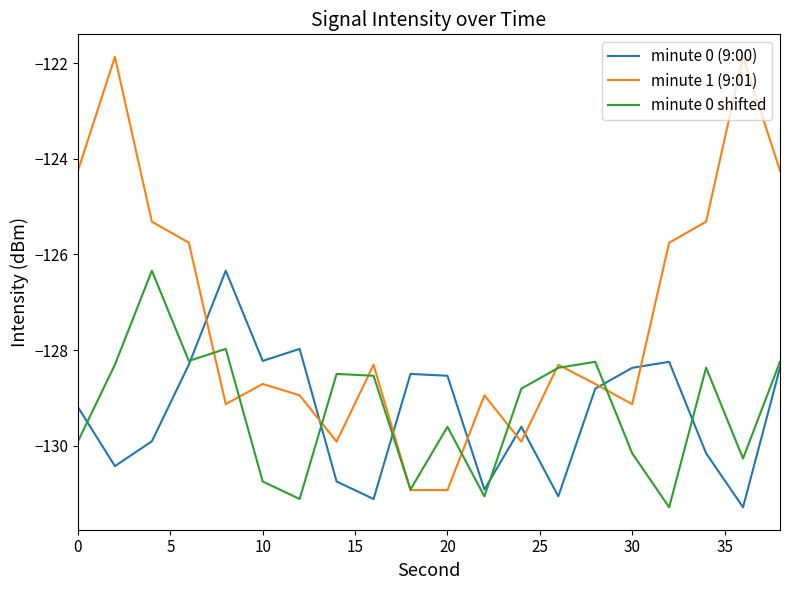

What is the smallest value displayed?

-131.3